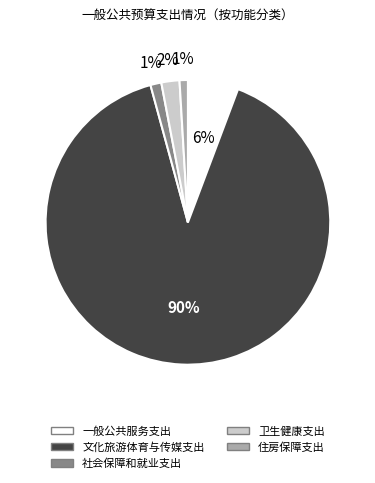

To the nearest percent, what percentage of the pie is 一般公共服务支出?

6%